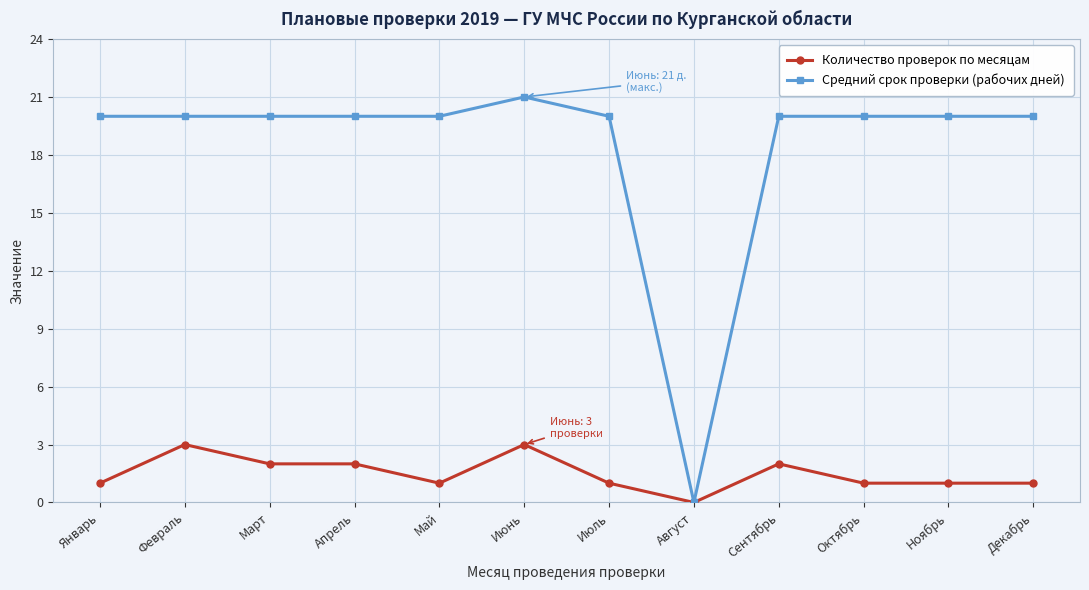

List the series in order of their peak value, lowest first.

Количество проверок по месяцам, Средний срок проверки (рабочих дней)